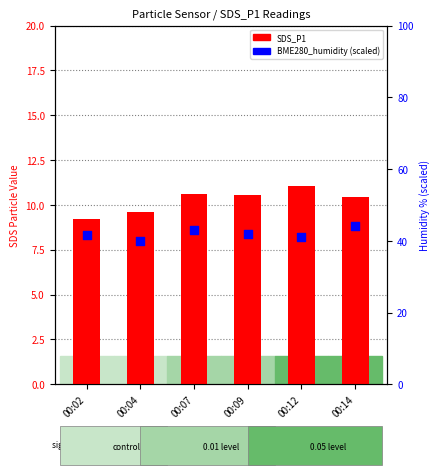

Which series has the largest total across all categories?

BME280_humidity (scaled)